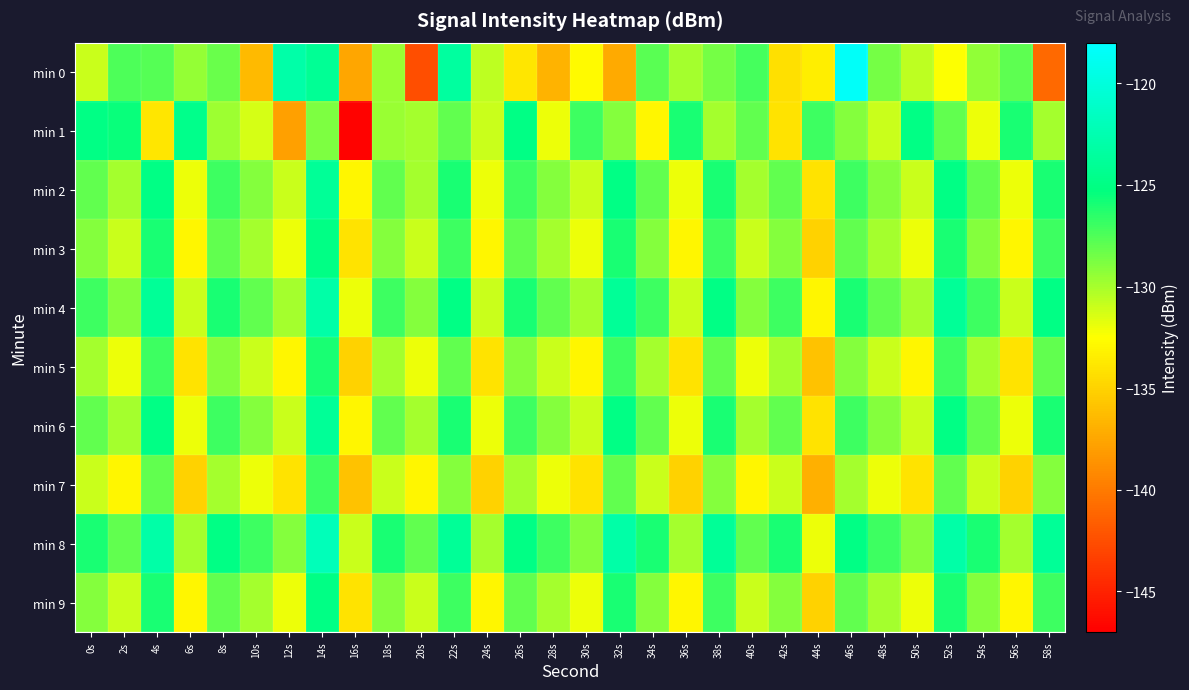

Rank the series by their maximum value, from highest to lowest.

min 0, min 8, min 4, min 2, min 6, min 1, min 3, min 9, min 5, min 7